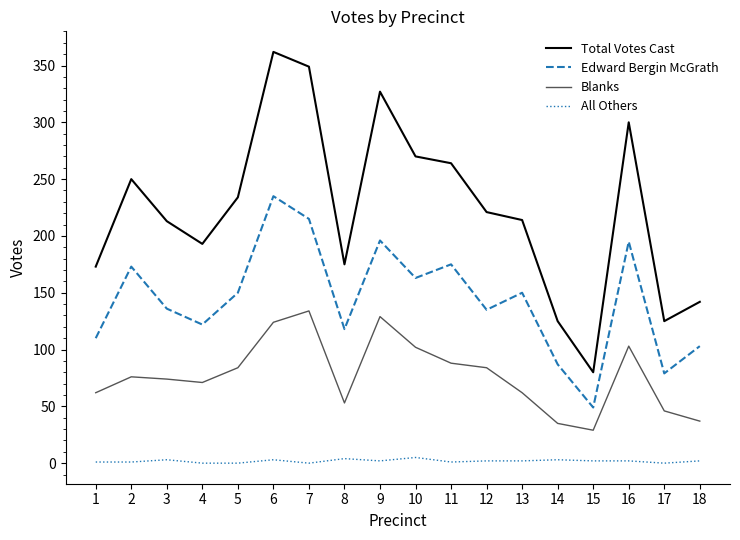

What are all the series names shown in the legend?

Total Votes Cast, Edward Bergin McGrath, Blanks, All Others